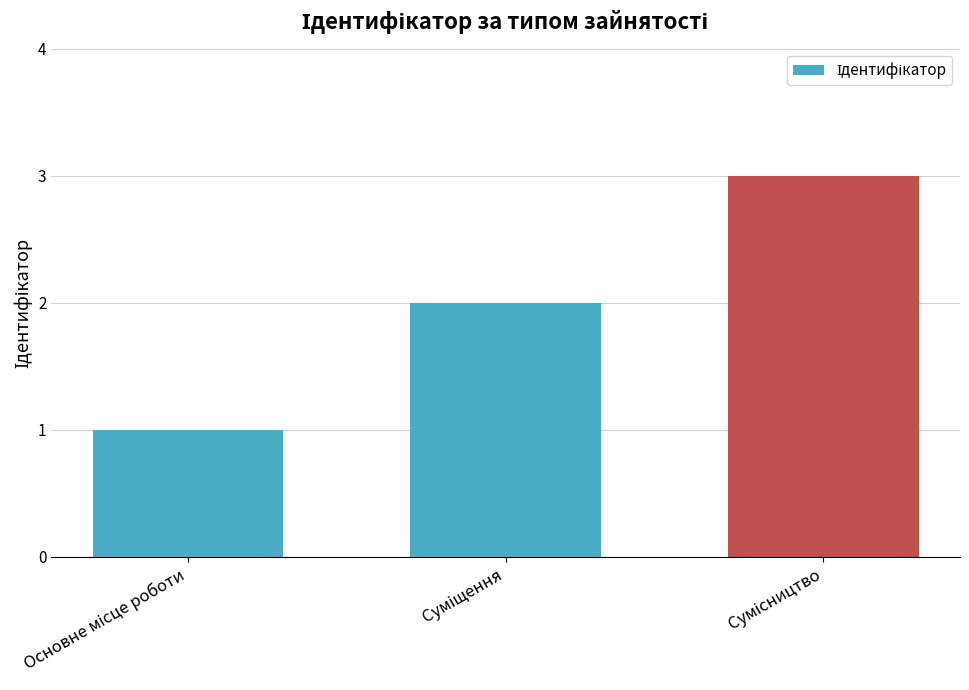

How many values are below 2?

1